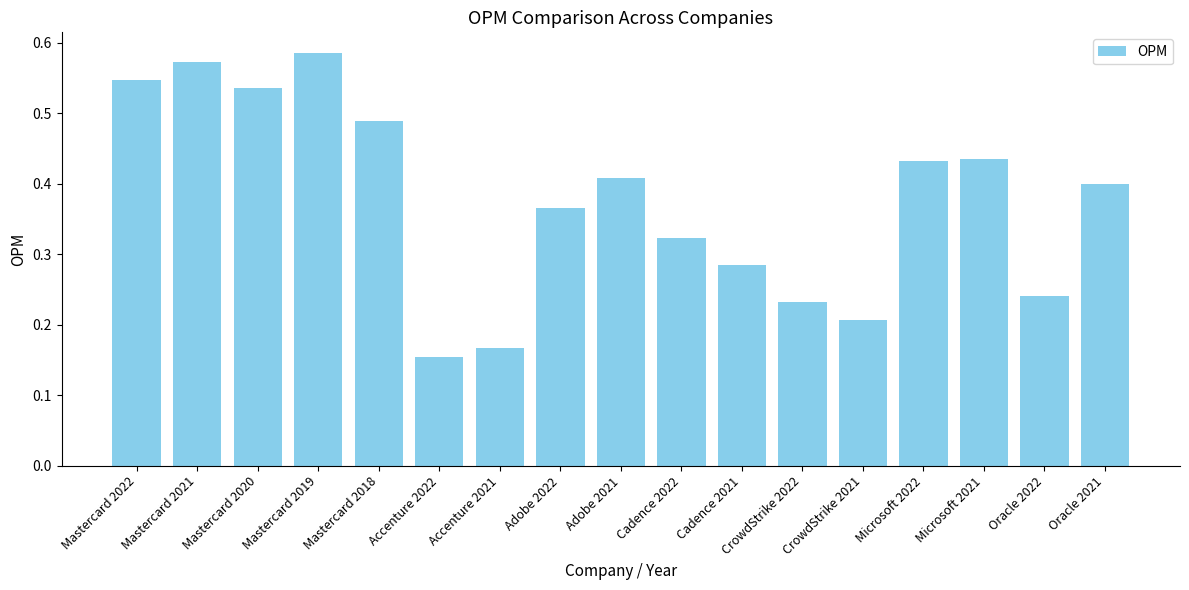

What position from the right is Accenture 2021?

11